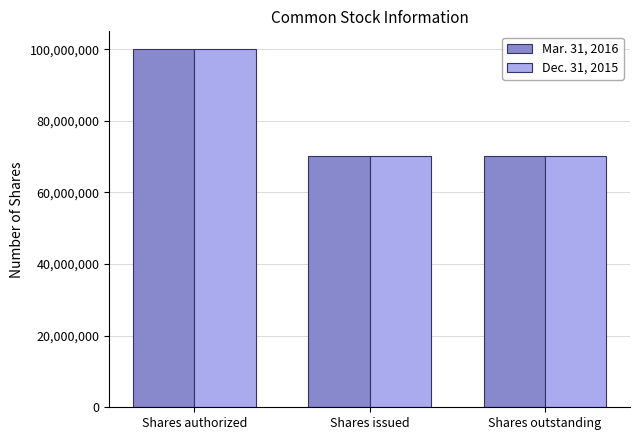

At which category is the sum across all series the highest?

Shares authorized